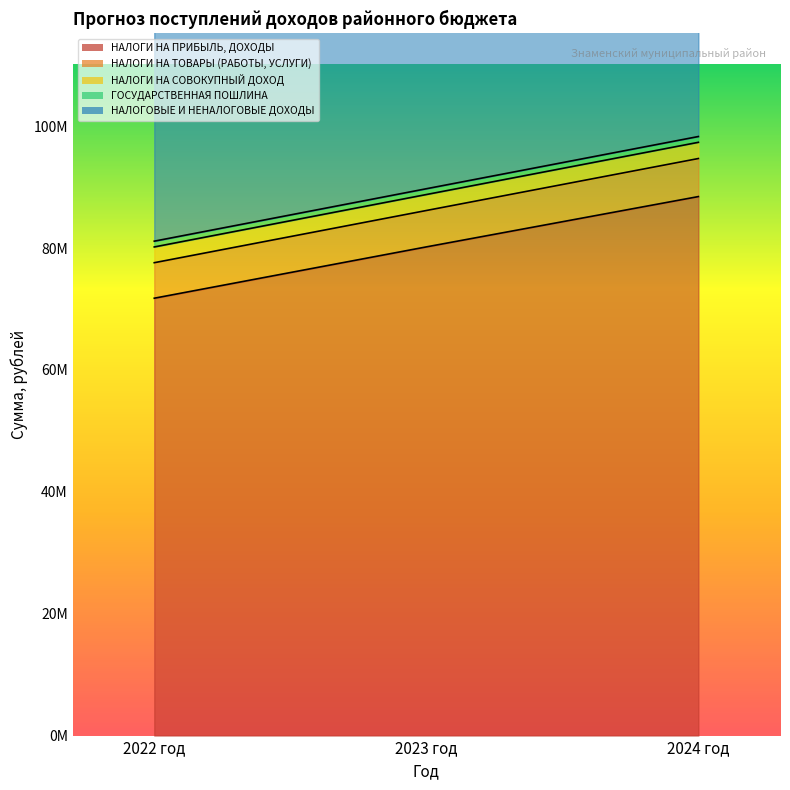

Does the chart display data point markers on the line(s)?

No